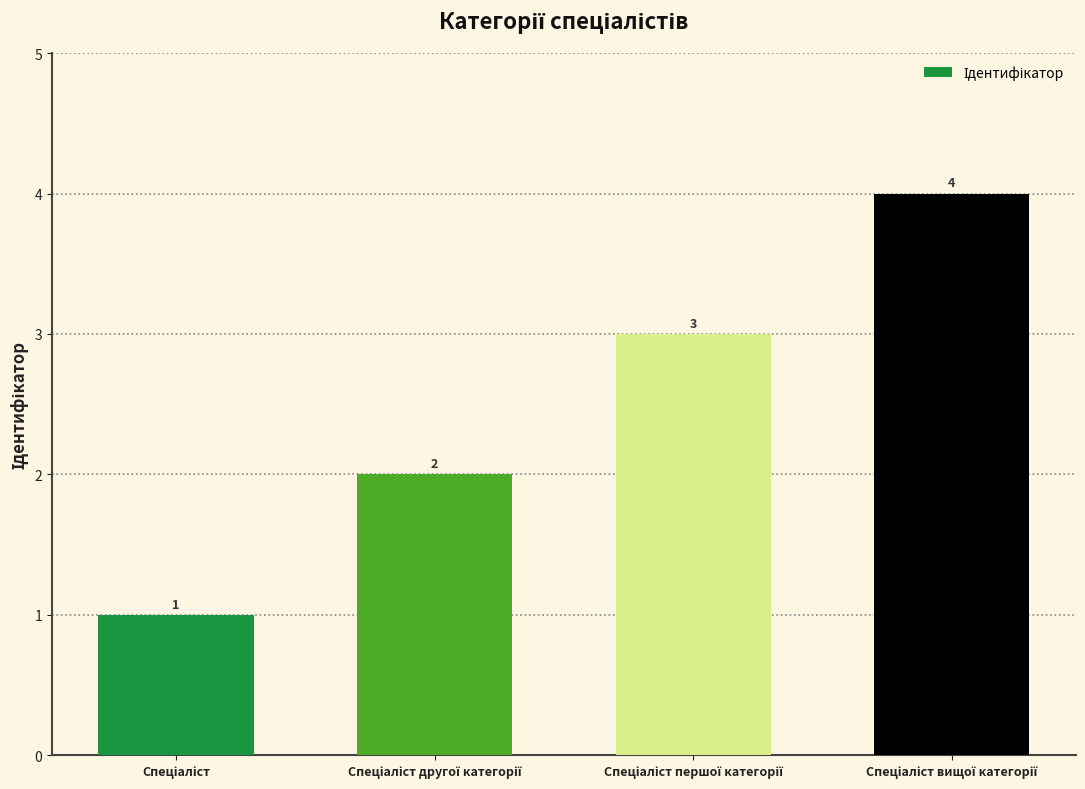

What is the maximum value shown in the chart?

4